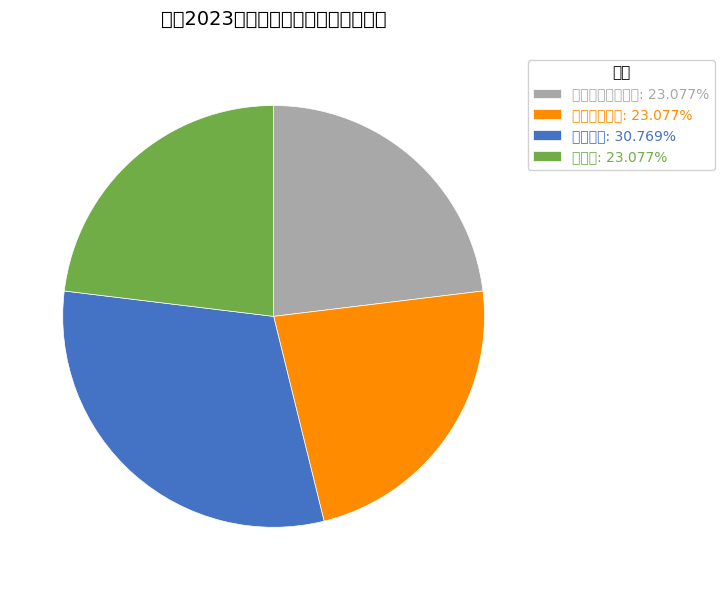

Is there a majority slice in this chart?

No